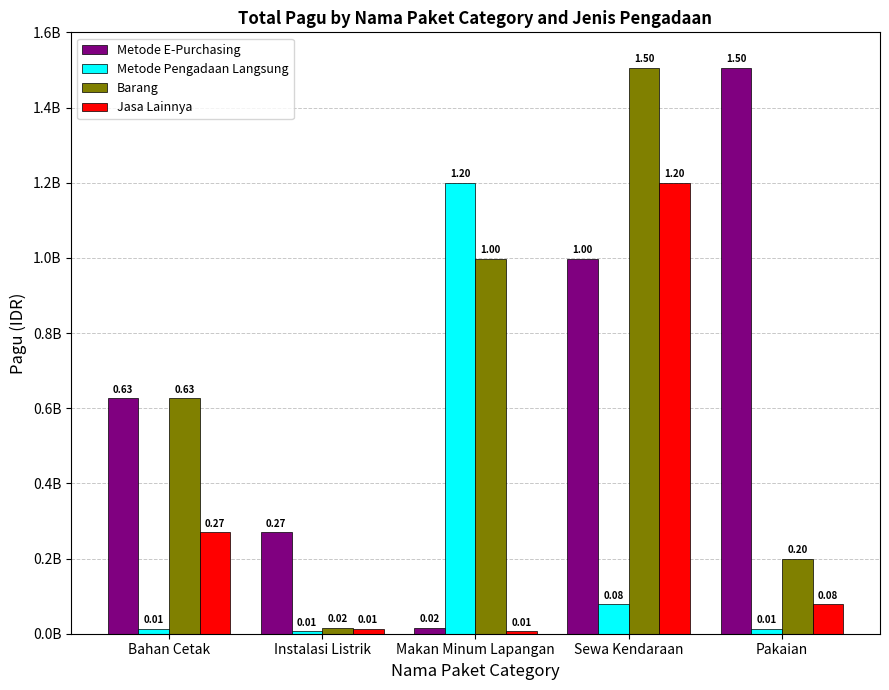

Are the bars horizontal?

No